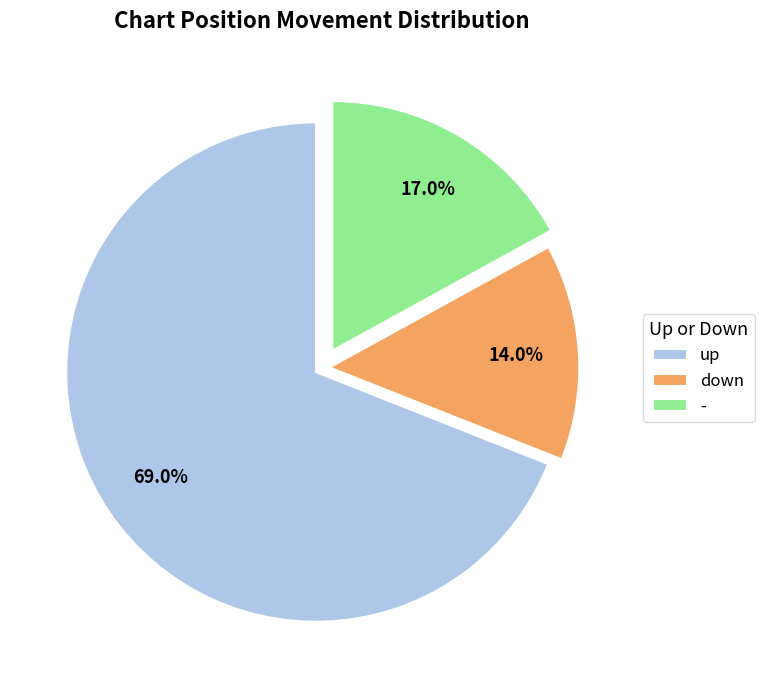

Is it true that down is 23% of the pie?

False